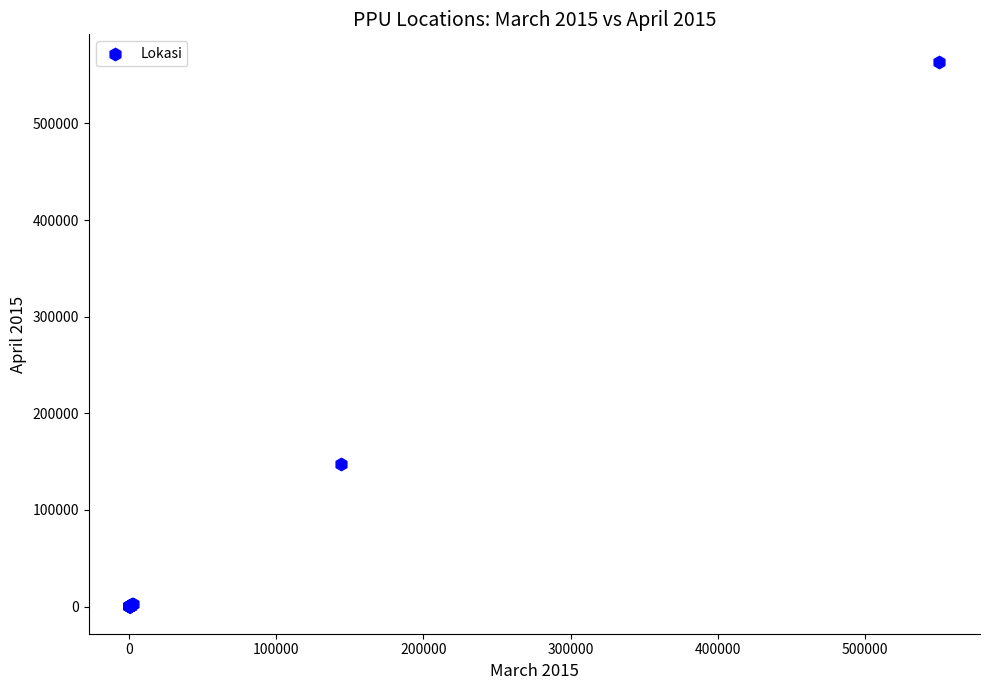

What Y value in the scatter plot is closest to 282009?

147852